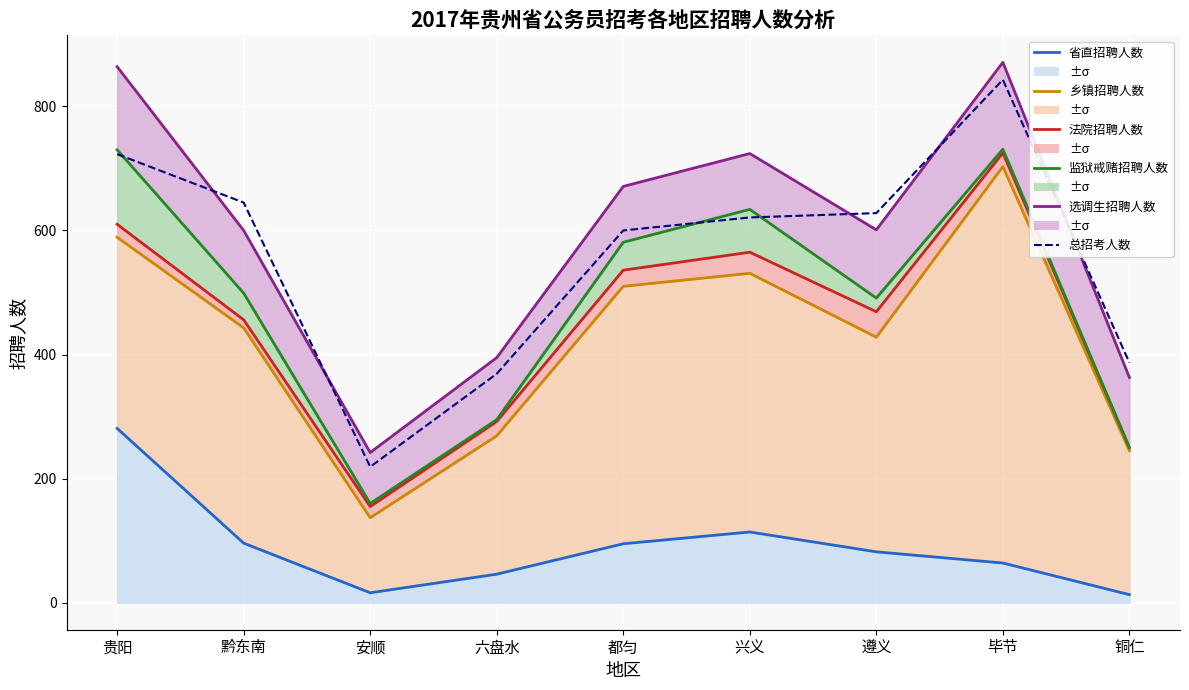

What is the label of the 9th point from the left?

铜仁